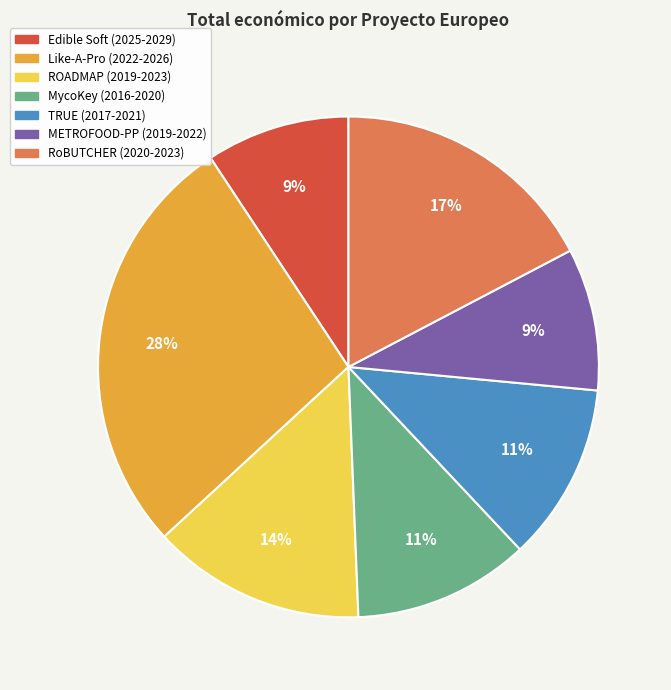

Between MycoKey (2016-2020) and ROADMAP (2019-2023), which is larger?

ROADMAP (2019-2023)